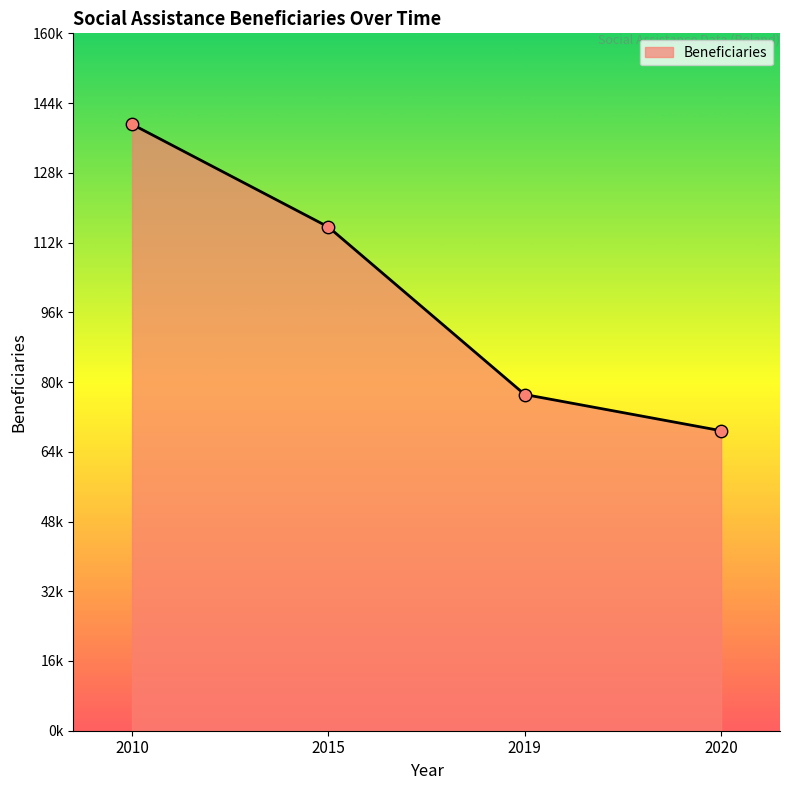

Which has a higher value, 2020 or 2015?

2015